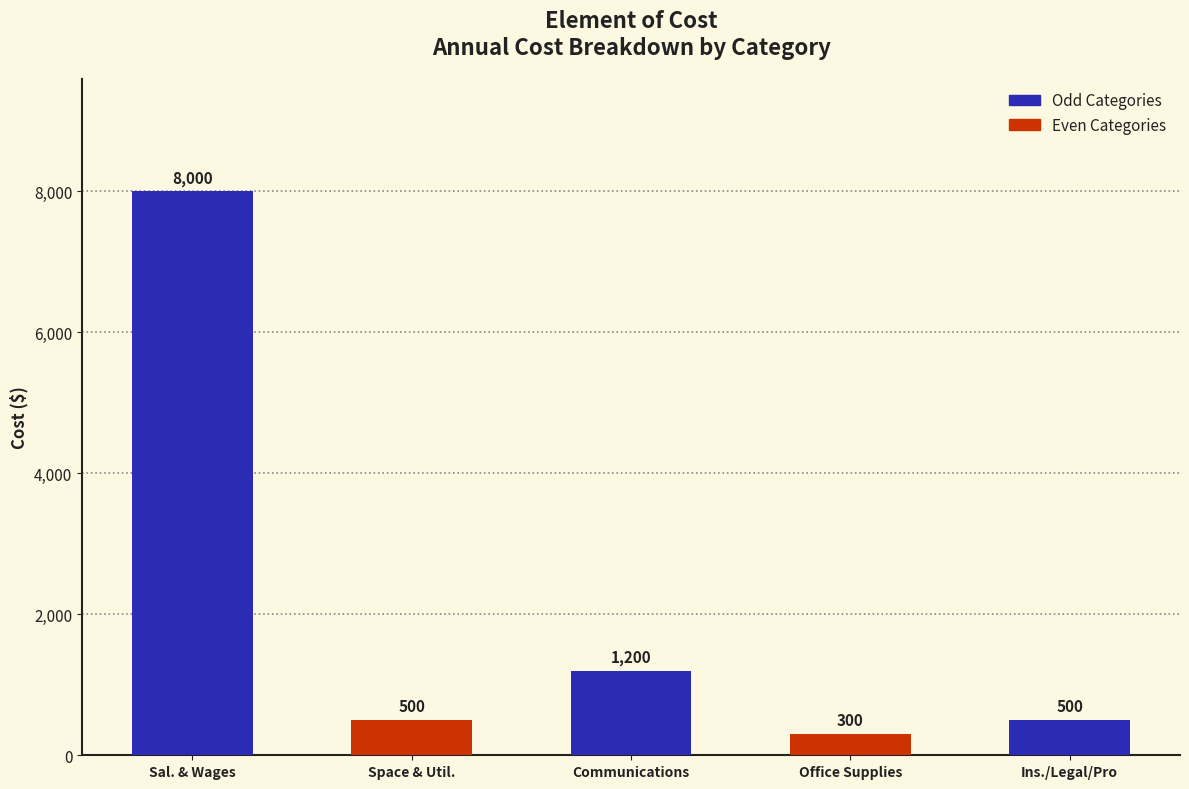

Between Sal. & Wages and Space & Util., which is larger?

Sal. & Wages